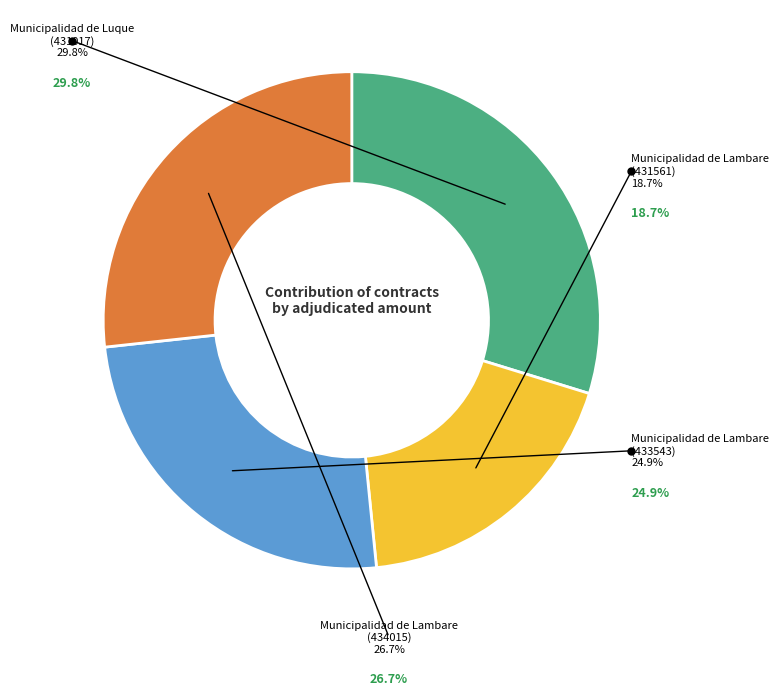

Which has a higher value, Municipalidad de Lambare
(434015) or Municipalidad de Lambare
(431561)?

Municipalidad de Lambare
(434015)